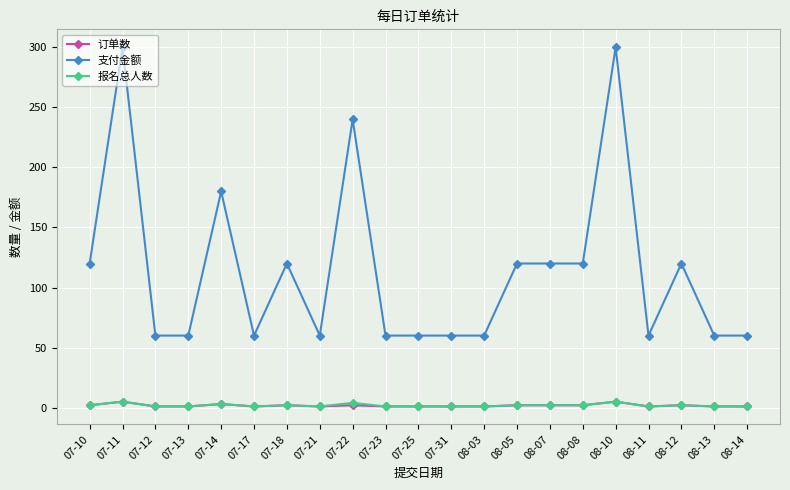

What is the maximum value for 订单数?

5